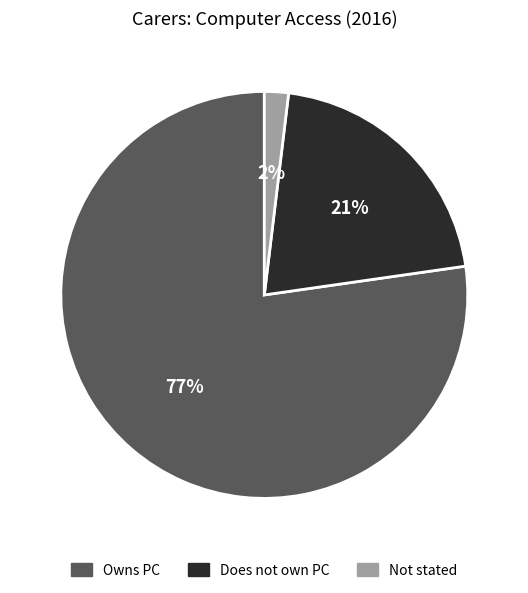

Combined, do Not stated and Does not own PC account for over 50%?

No